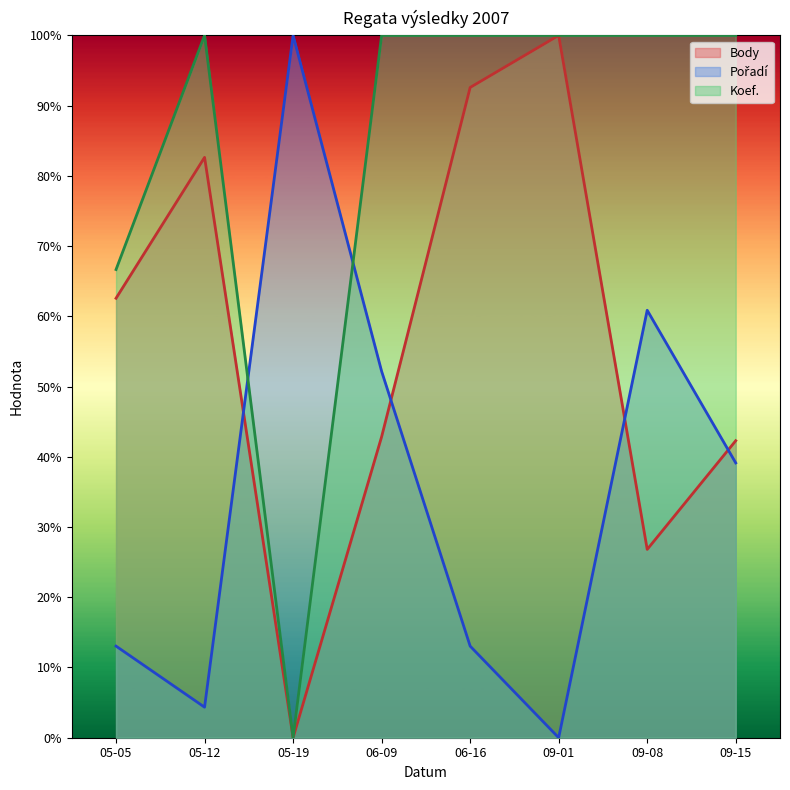

True or false: Body and Koef. cross at least once.

False